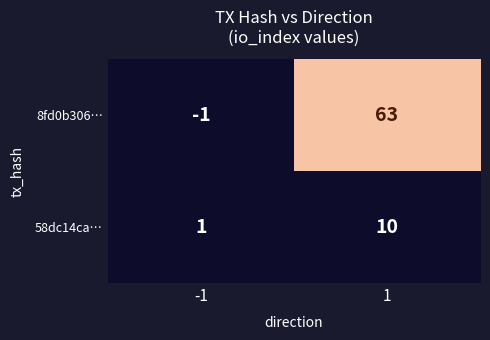

Is it true that 58dc14ca… equals 1 at -1?

True